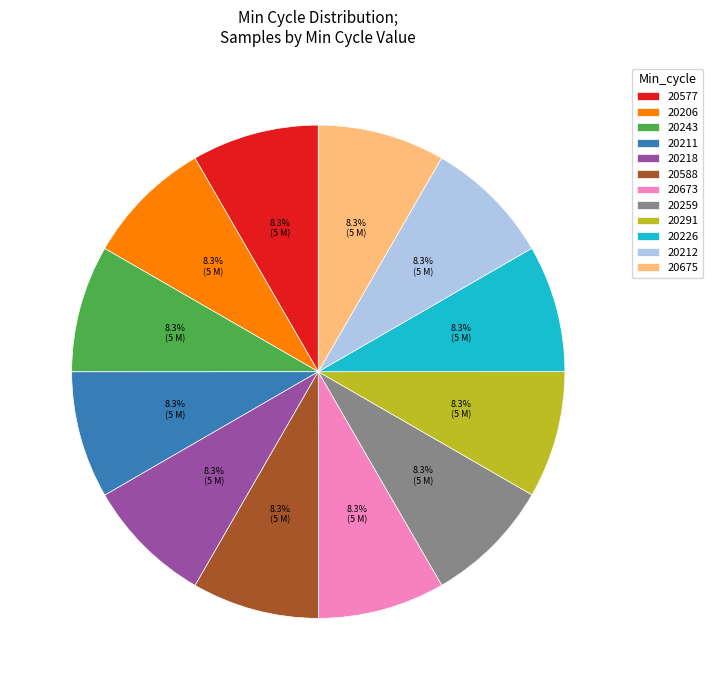

What is the ratio of the value at 20206 to the value at 20212?

1.0